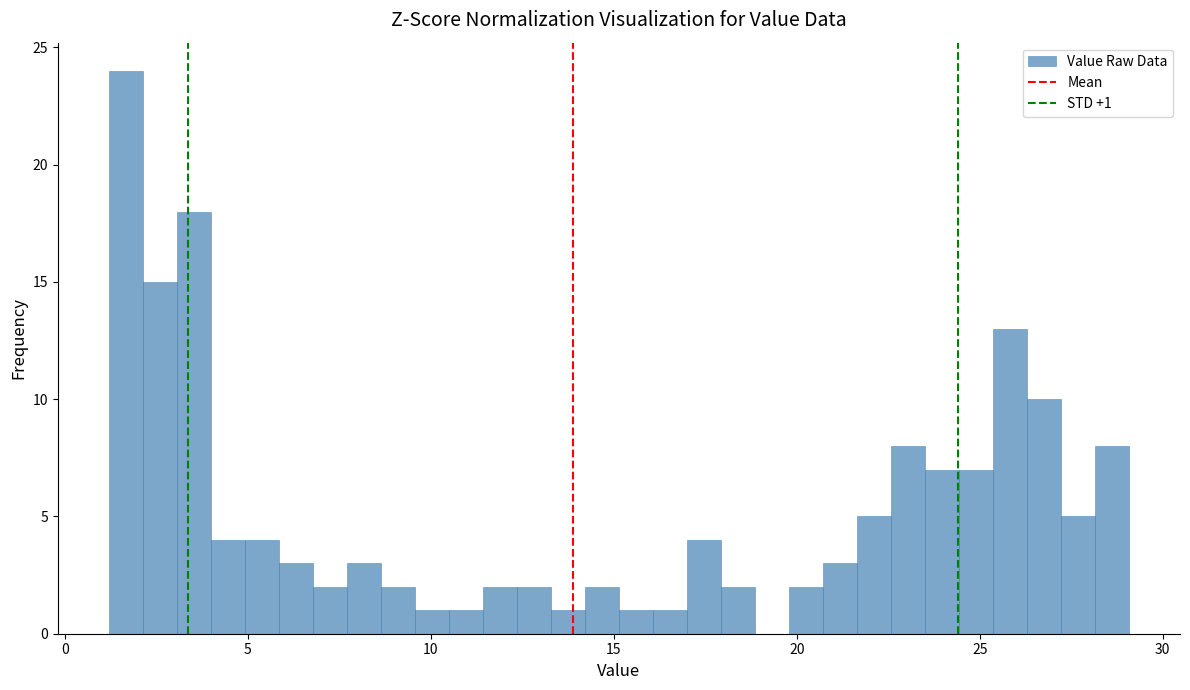

Around what value on the x-axis is the tallest bar? Give the approximate position of its centre, as read against the axis.

1.5